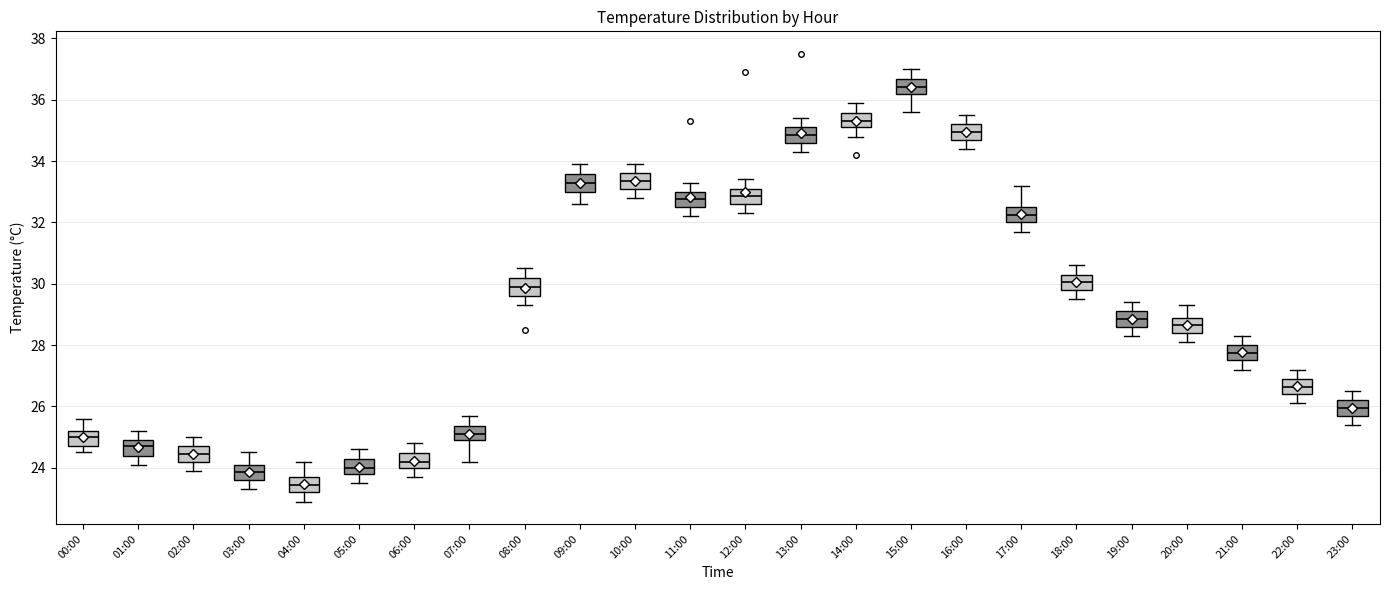

Where is the upper edge of the box for 06:00 on the y-axis? The values are not printed on the chart, so give them approximately, as read against the axis.

24.4